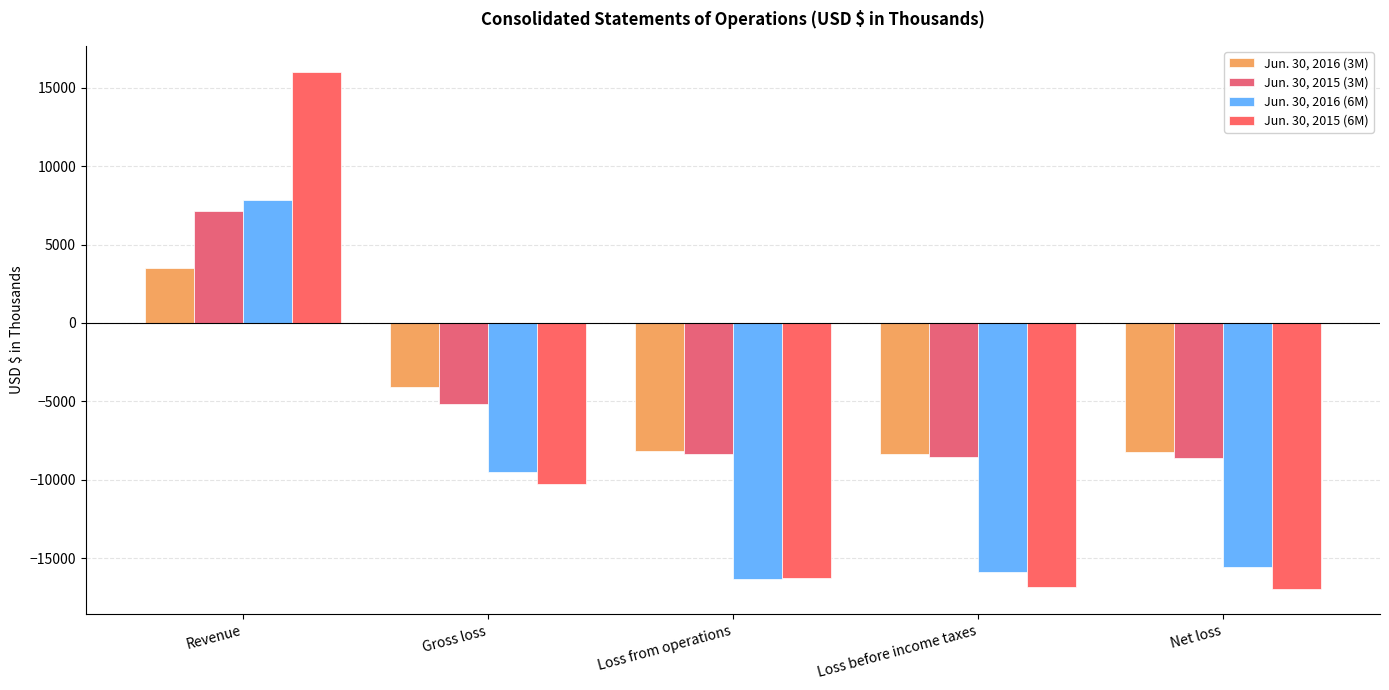

What is the average value of the Jun. 30, 2015 (6M) series?

-8857